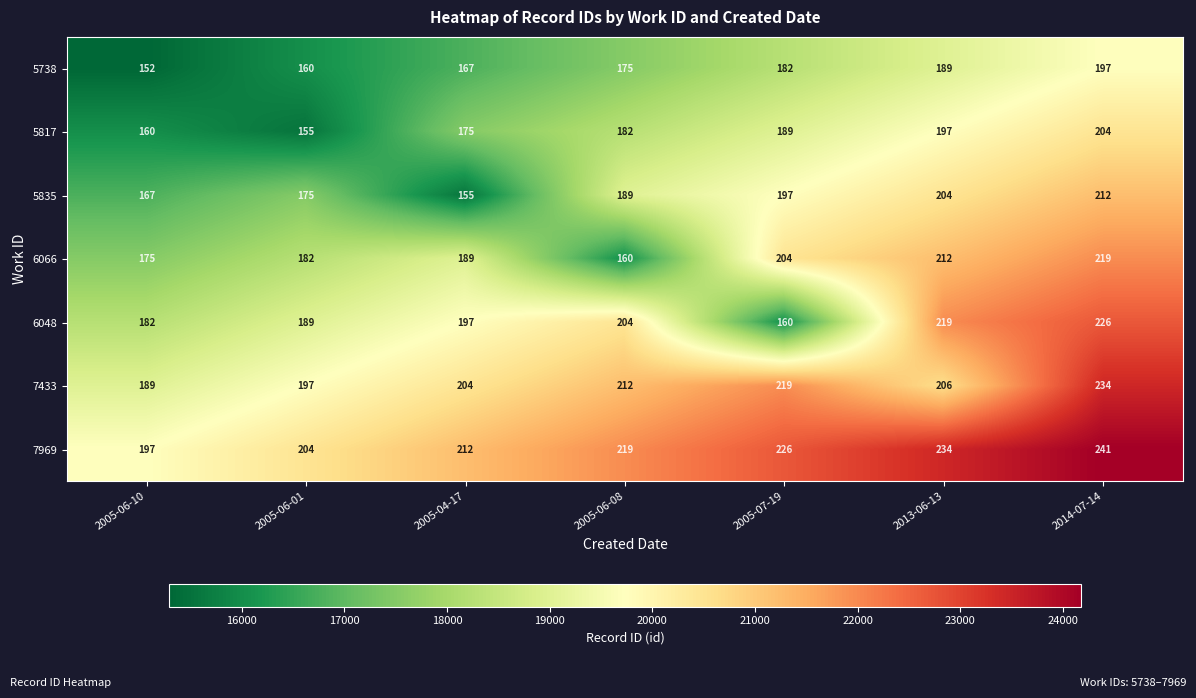

Where is 5835 nearest to the value 183?

2005-06-08